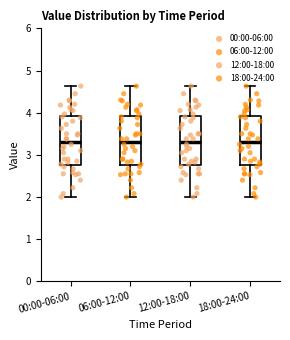

Reading left to right, read every box against the y-axis: the position of its median line, the range the box covers, and the ends of its whiskers. The values are not printed on the chart, so give them approximately, as read against the axis.

00:00-06:00: median 3.3, box 2.8 to 3.9, whiskers 2.0 to 4.6
06:00-12:00: median 3.3, box 2.8 to 3.9, whiskers 2.0 to 4.6
12:00-18:00: median 3.3, box 2.8 to 3.9, whiskers 2.0 to 4.6
18:00-24:00: median 3.3, box 2.8 to 3.9, whiskers 2.0 to 4.6